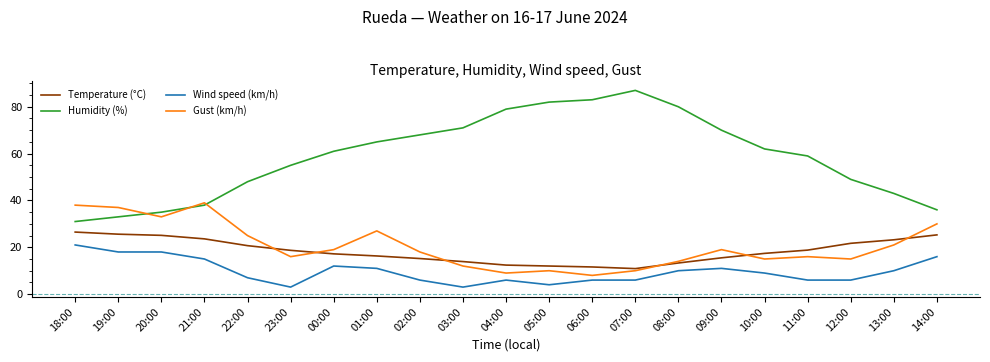

Is the value of Temperature (°C) at 08:00 greater than the value of Wind speed (km/h) at 20:00?

No